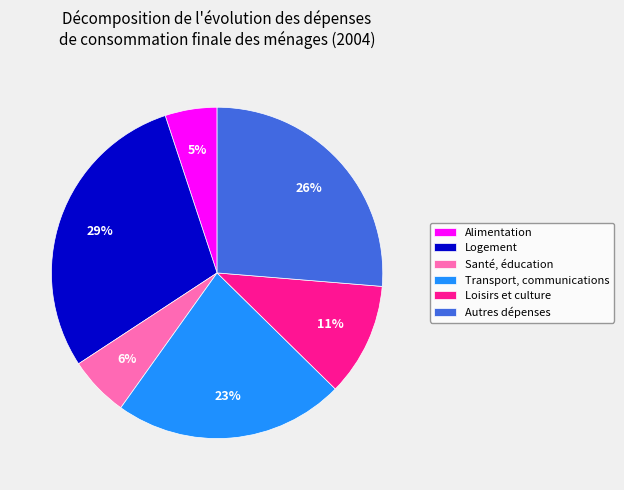

Which category has the biggest portion of the pie?

Logement